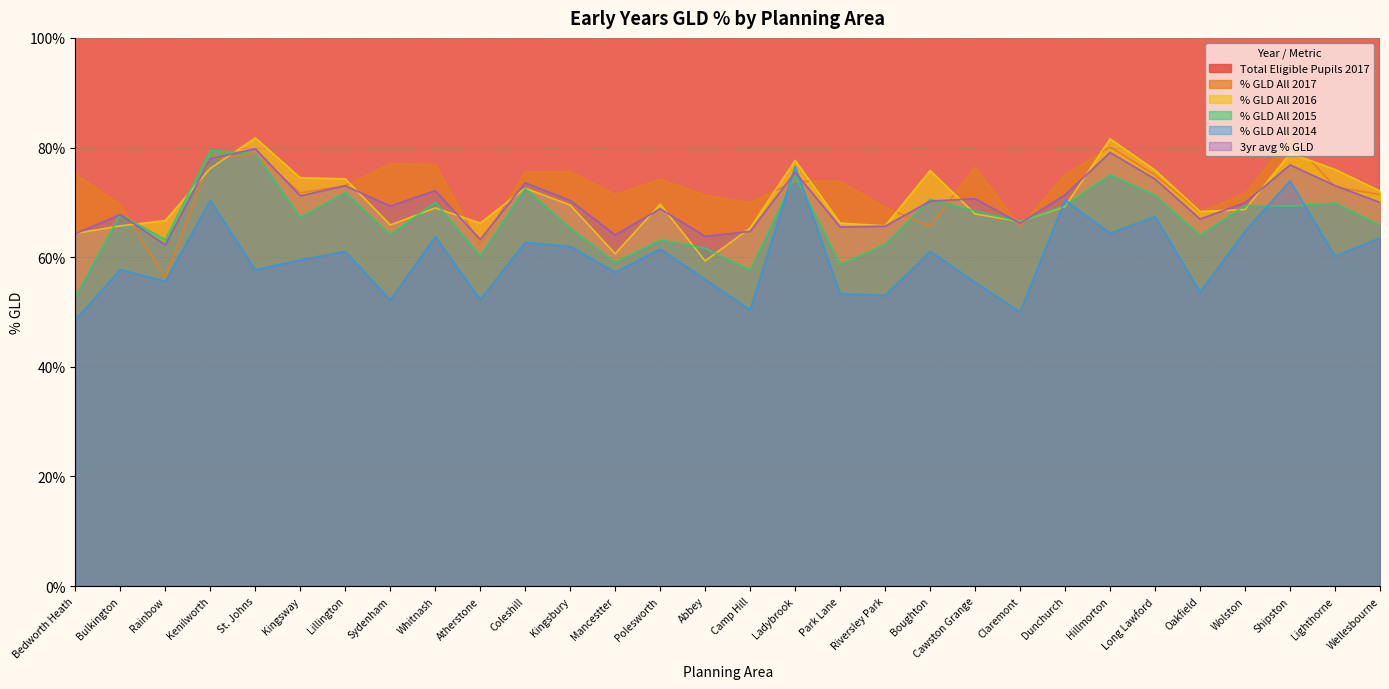

What is the label of the 21st point from the left?

Cawston Grange